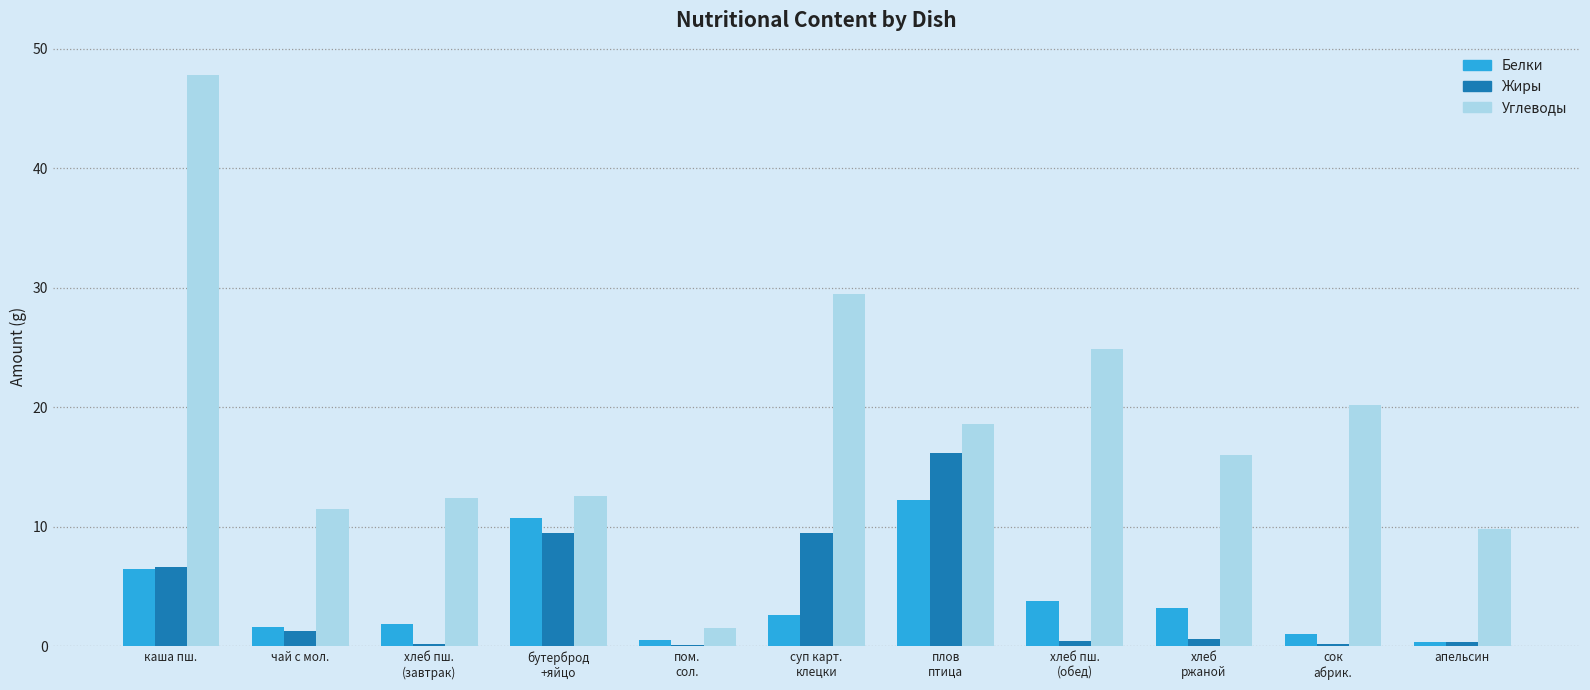

True or false: Белки has a value of 10.7 at каша пш..

False